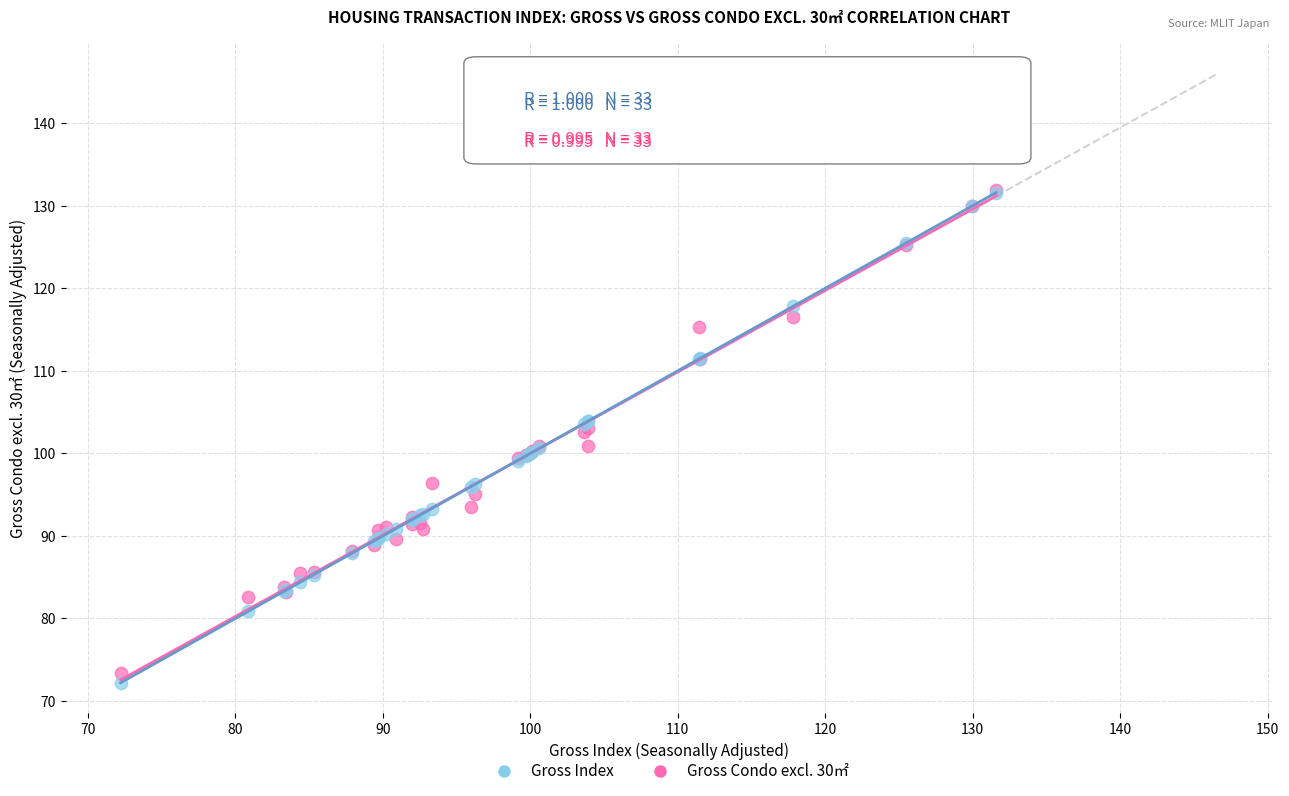

Which series has the widest spread of Y values?

Gross Index